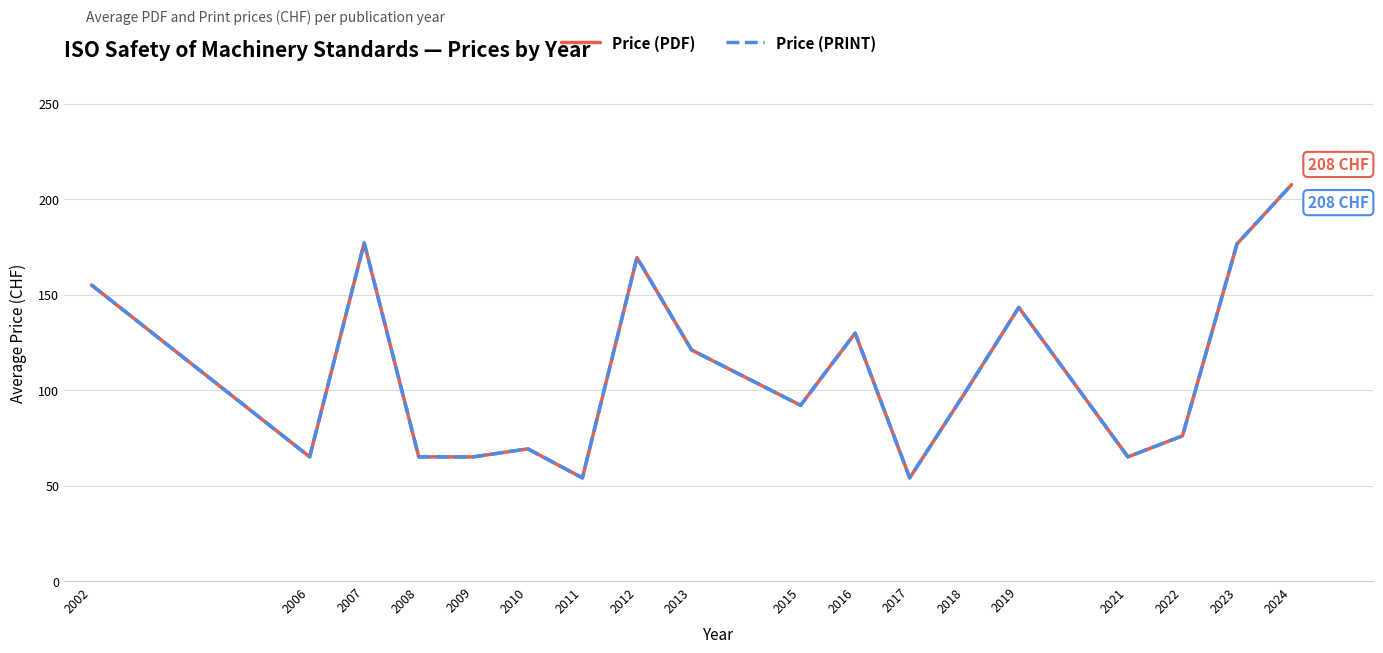

Rank the categories by Price (PRINT) value from lowest to highest.

2011, 2017, 2006, 2008, 2009, 2021, 2010, 2022, 2015, 2018, 2013, 2016, 2019, 2002, 2012, 2023, 2007, 2024